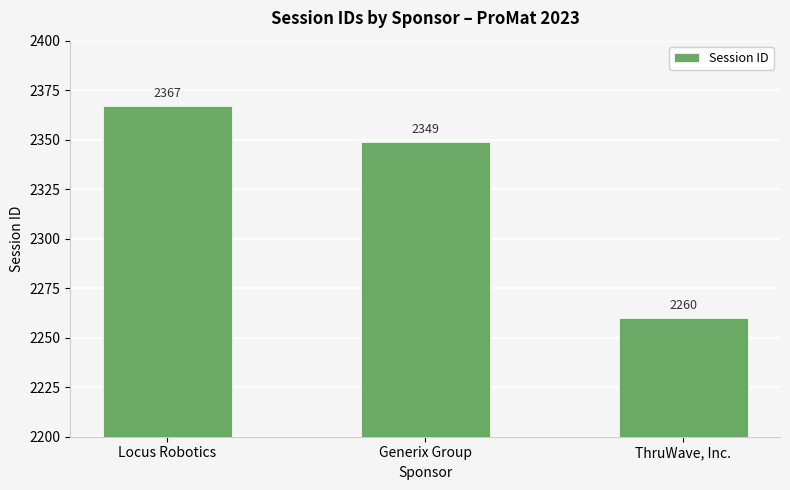

At which label does the data first exceed 2349?

Locus Robotics